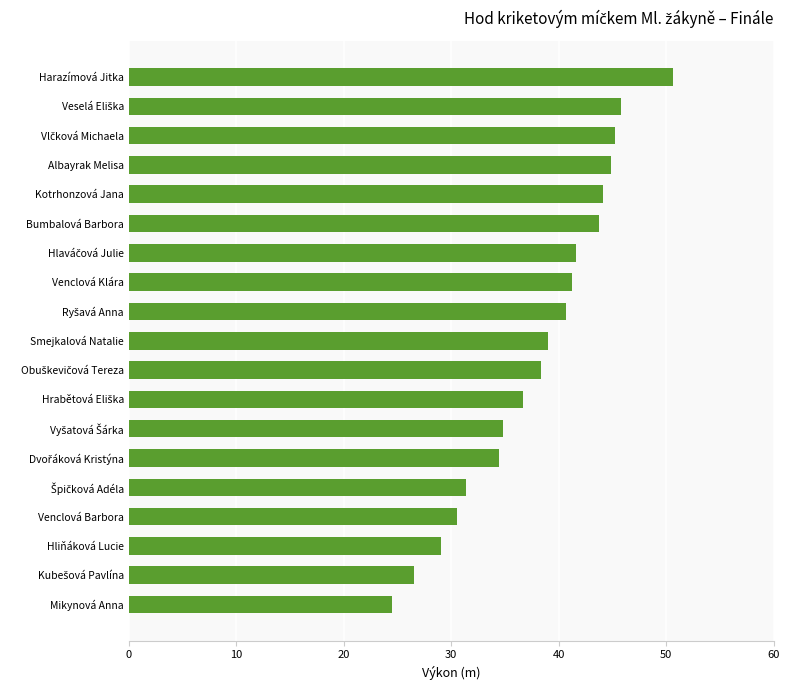

What is the difference between the second highest and second lowest values?

19.3